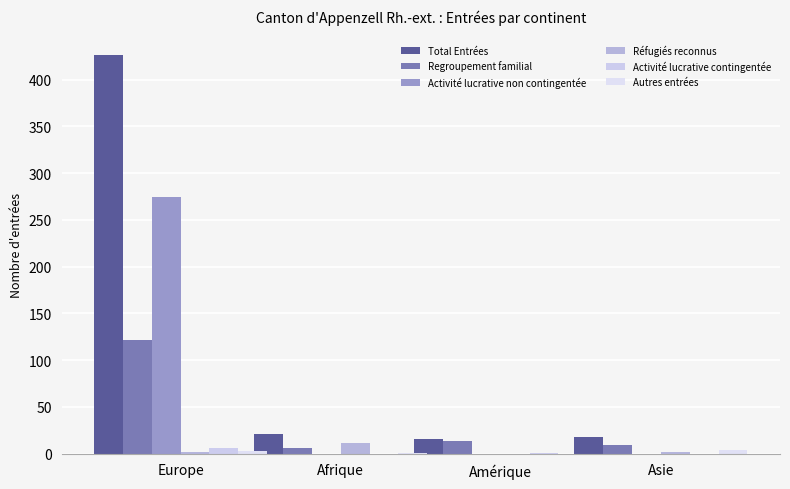

What is the value of the Réfugiés reconnus bar at the 4th from the left?

2